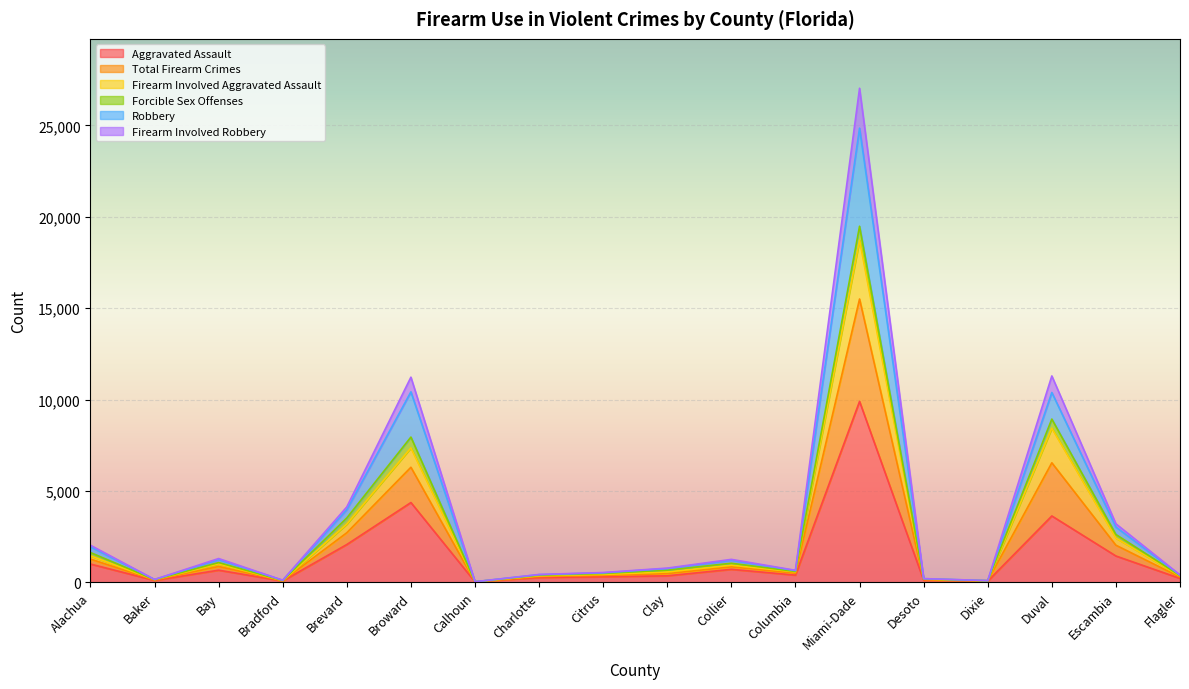

True or false: Aggravated Assault and Robbery cross at least once.

False